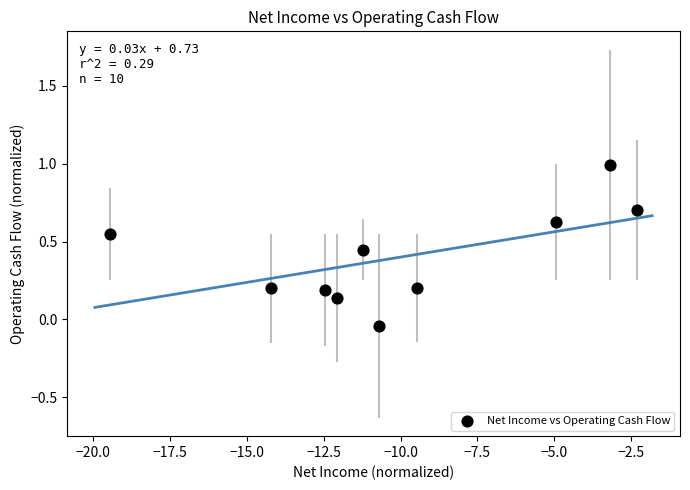

What is the range of X values (max minus min)?

17.1